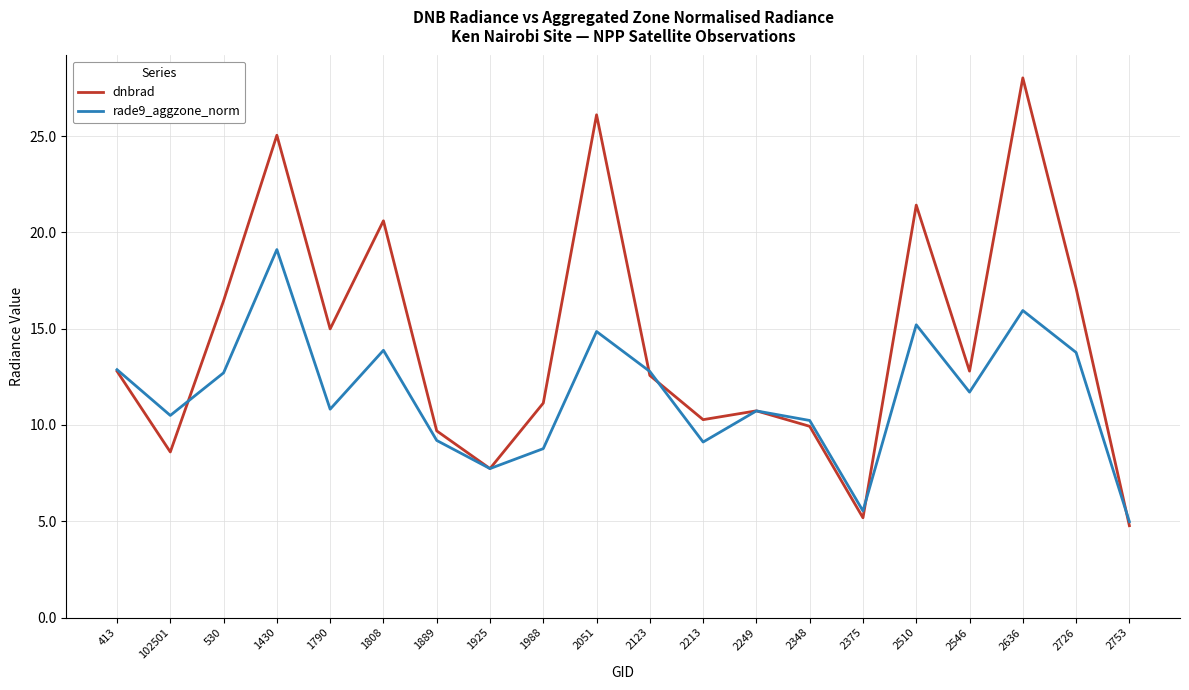

Between 1889 and 2249, which series saw the biggest shift?

rade9_aggzone_norm